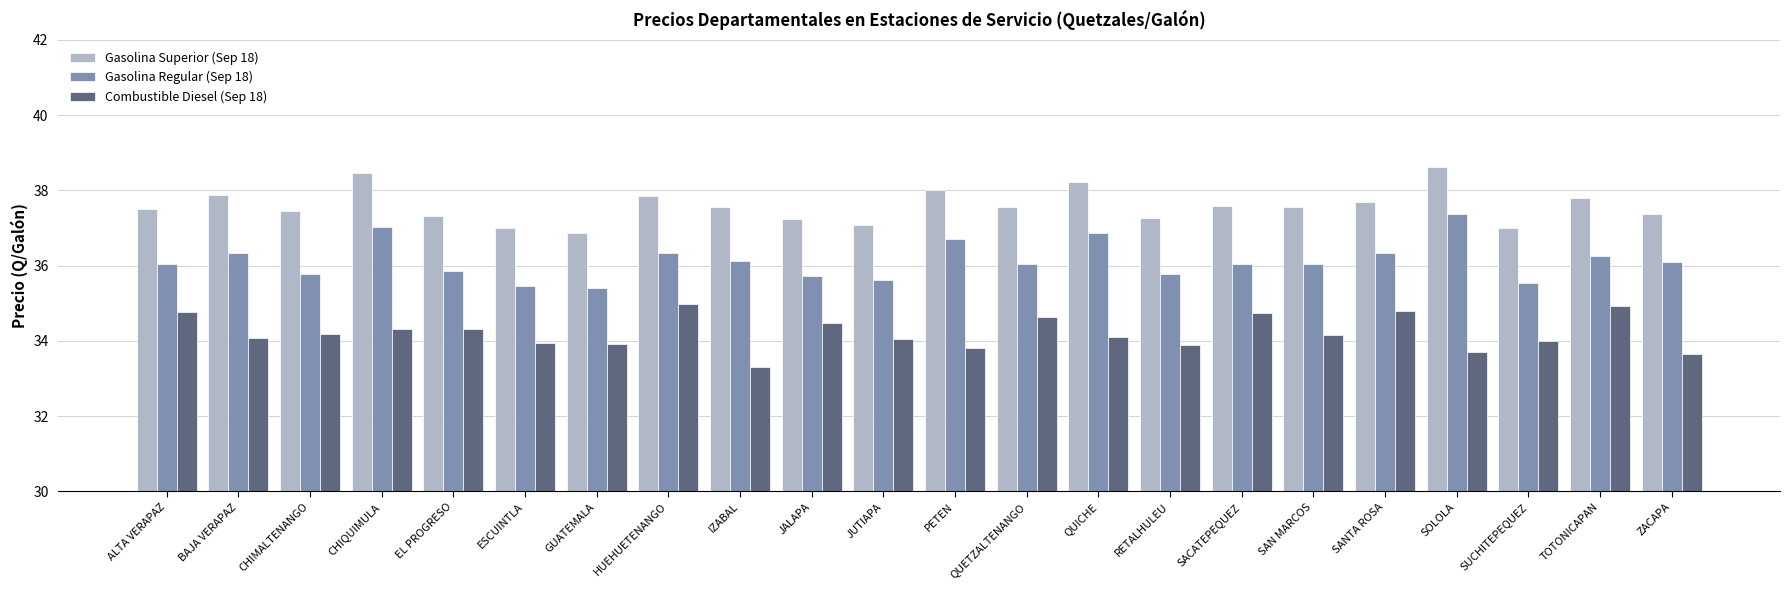

List the series in order of their peak value, highest first.

Gasolina Superior (Sep 18), Gasolina Regular (Sep 18), Combustible Diesel (Sep 18)